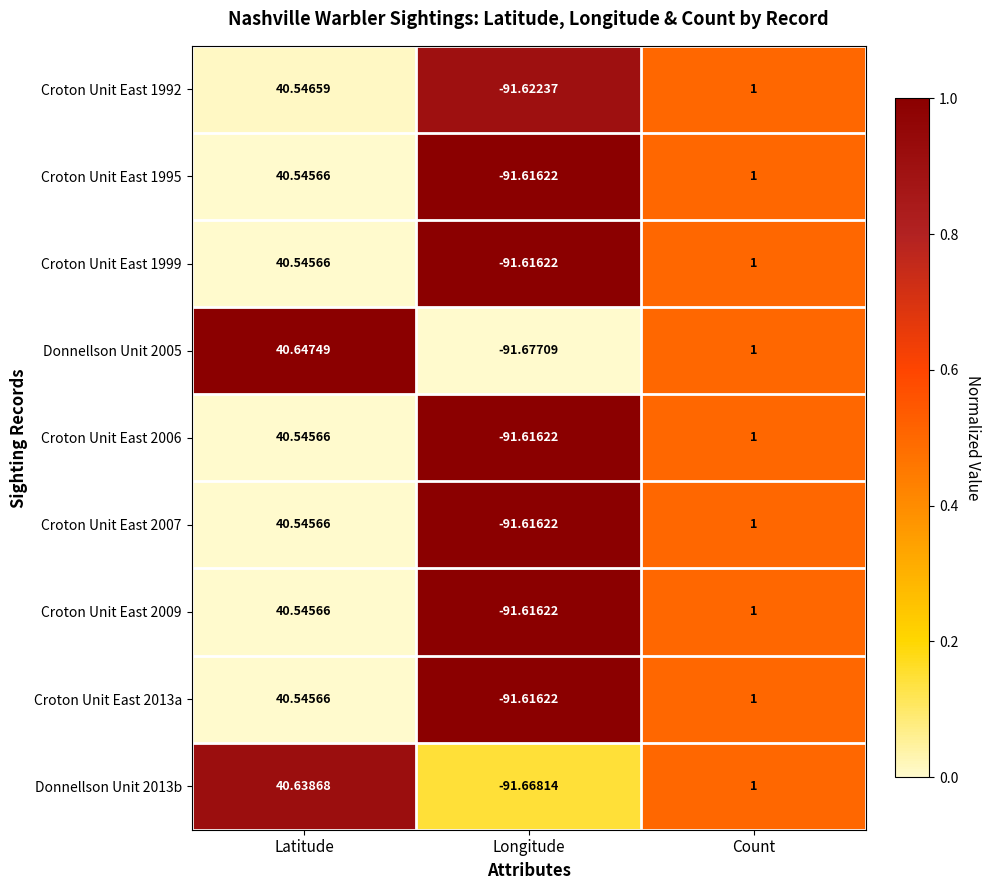

Where is Donnellson Unit 2013b nearest to the value -25?

Count